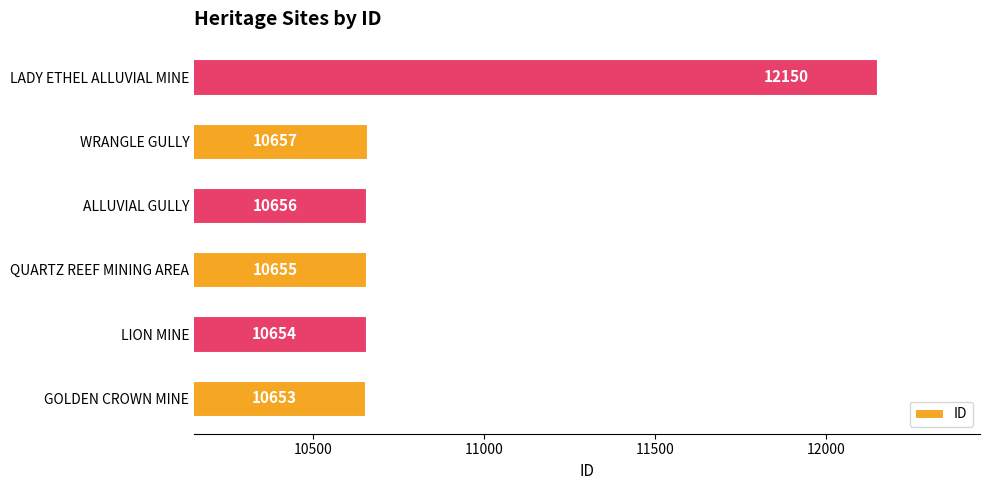

Rank the categories by value from lowest to highest.

GOLDEN CROWN MINE, LION MINE, QUARTZ REEF MINING AREA, ALLUVIAL GULLY, WRANGLE GULLY, LADY ETHEL ALLUVIAL MINE